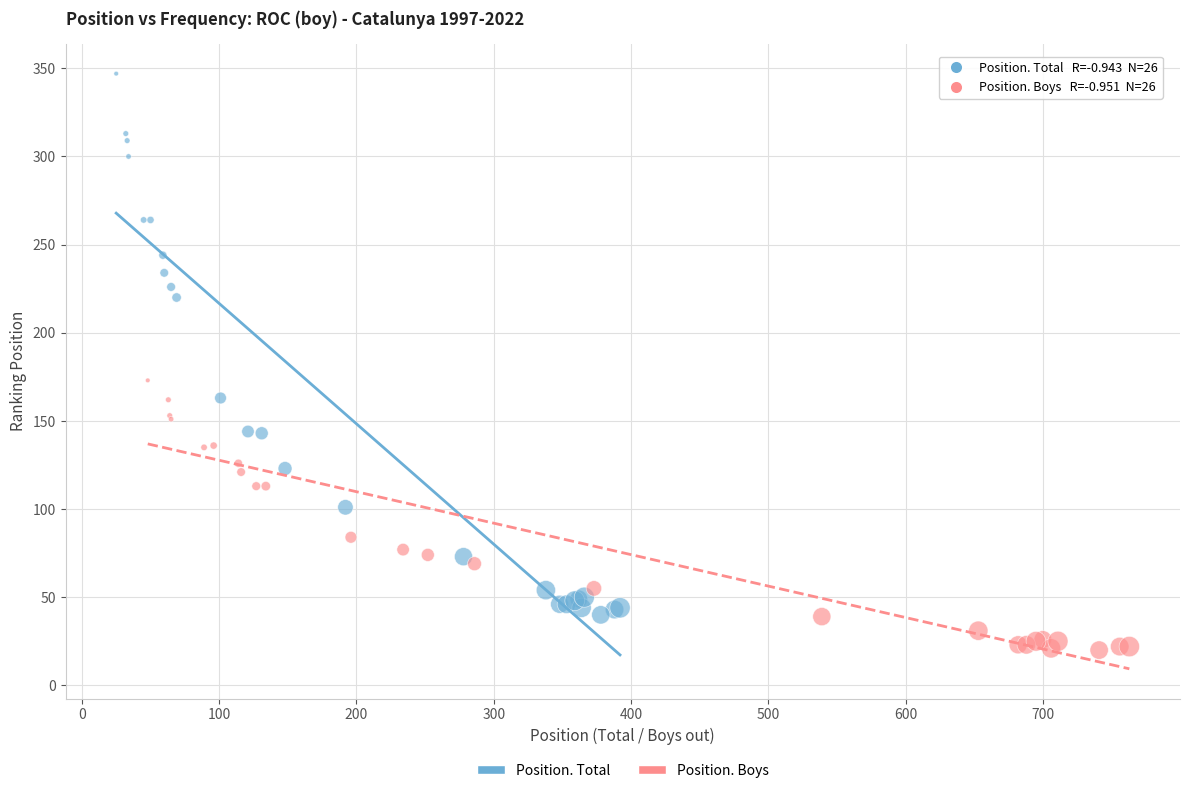

What are all the series names shown in the legend?

Position. Total, Position. Boys